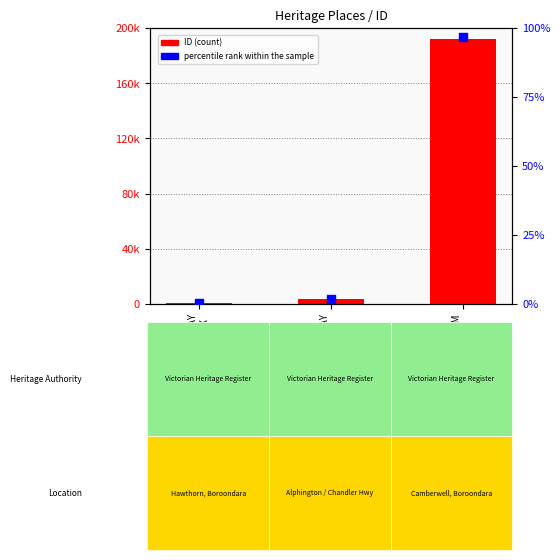

At which category is the sum across all series the highest?

CAMBERWELL TRAM
SUBSTATION